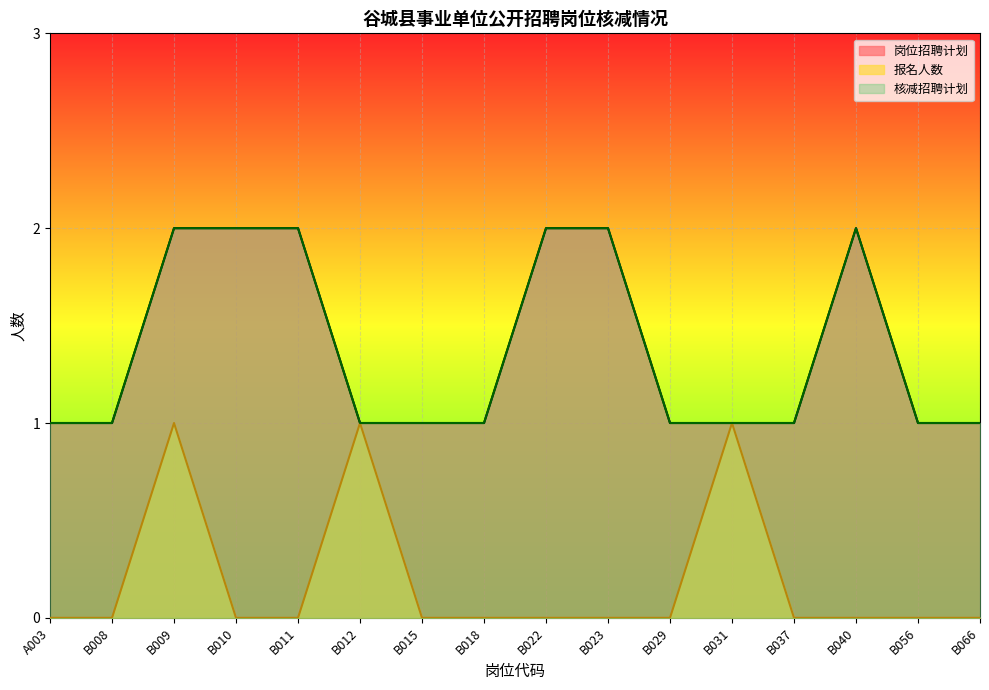

Which category has the lowest value in the 报名人数 series?

A003